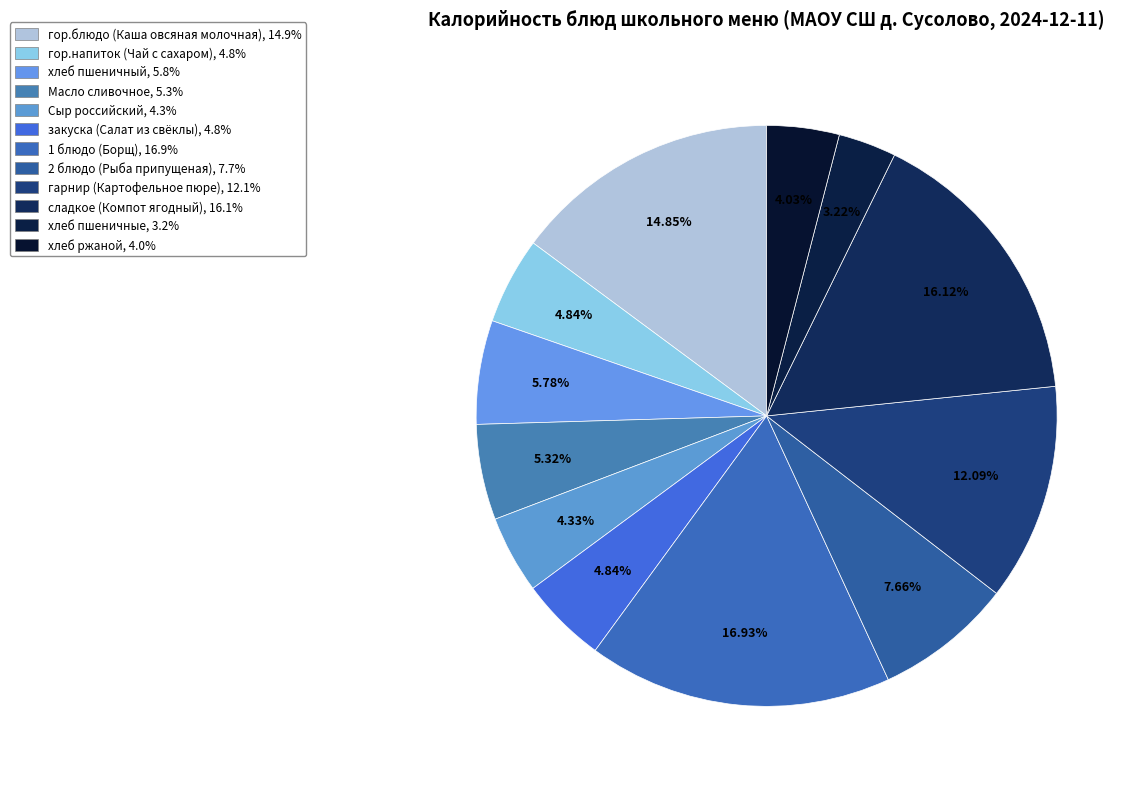

Approximately how many times larger is the value at Сыр российский compared to гор.напиток (Чай с сахаром)?

0.9